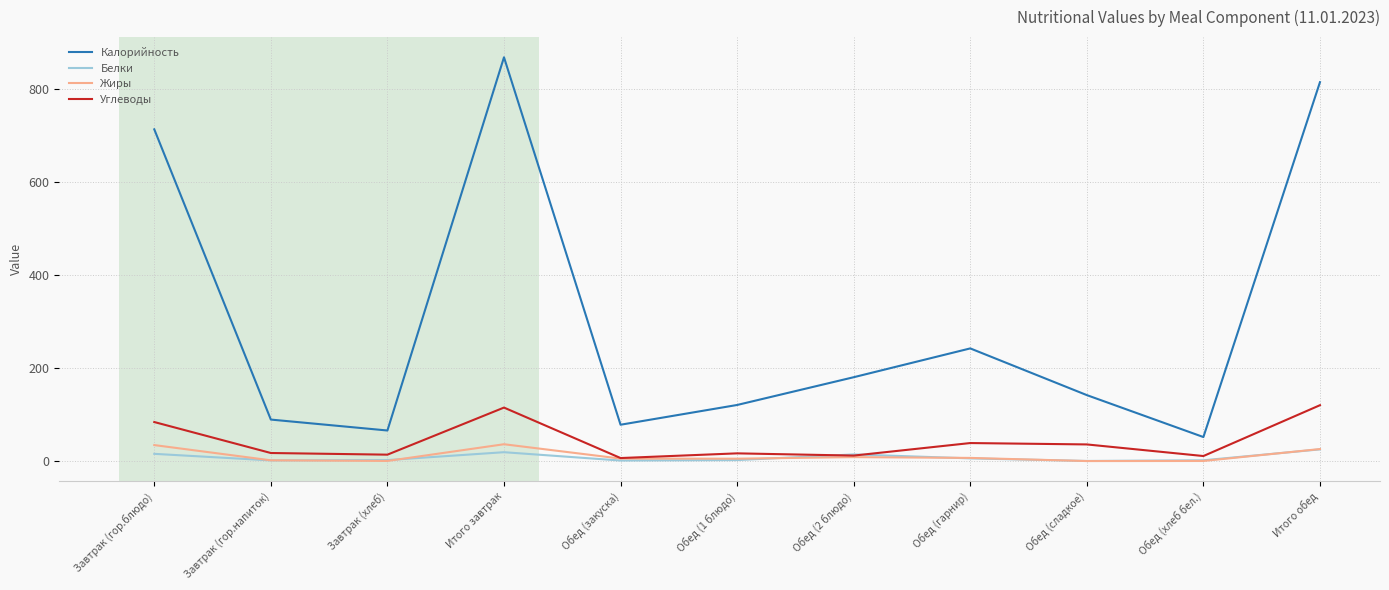

At Итого завтрак, list the series in order from largest to smallest.

Калорийность, Углеводы, Жиры, Белки